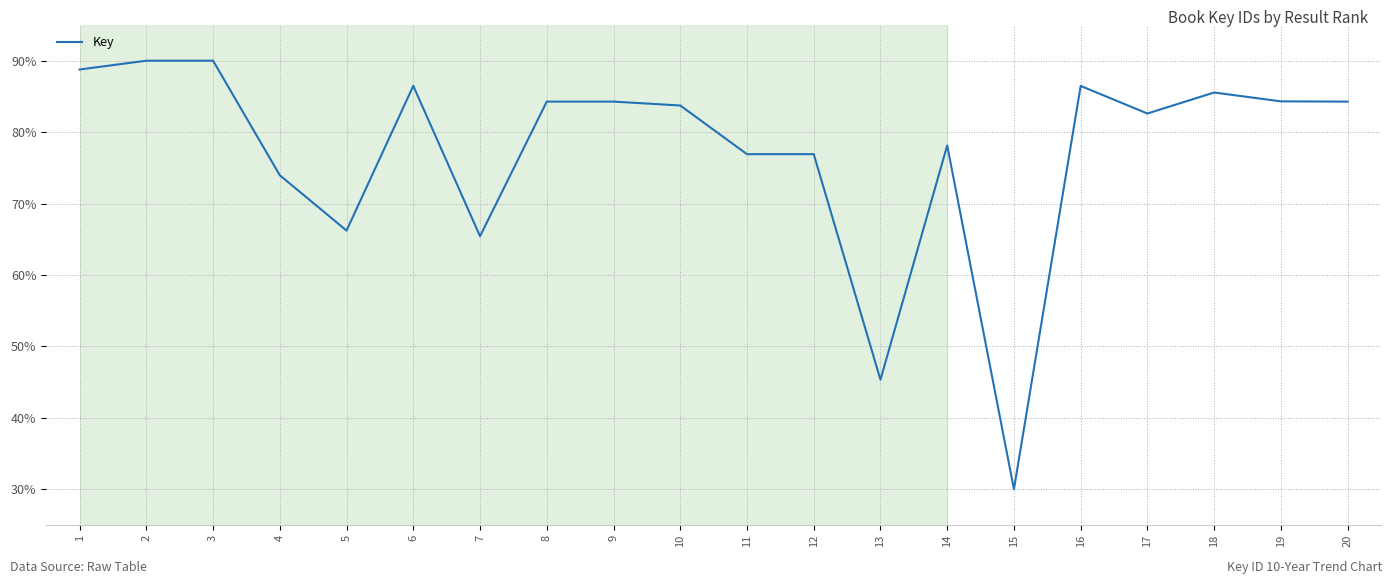

Is this an area chart (filled region under the line)?

No